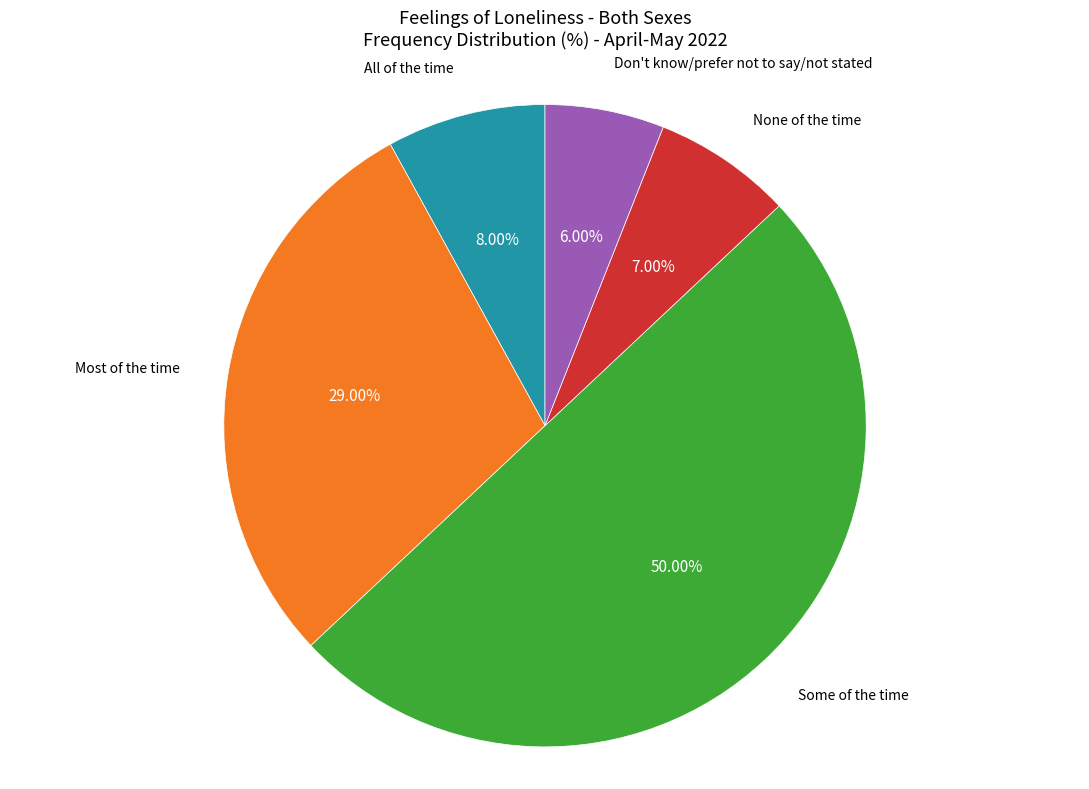

True or false: Some of the time accounts for 50% of the total.

True